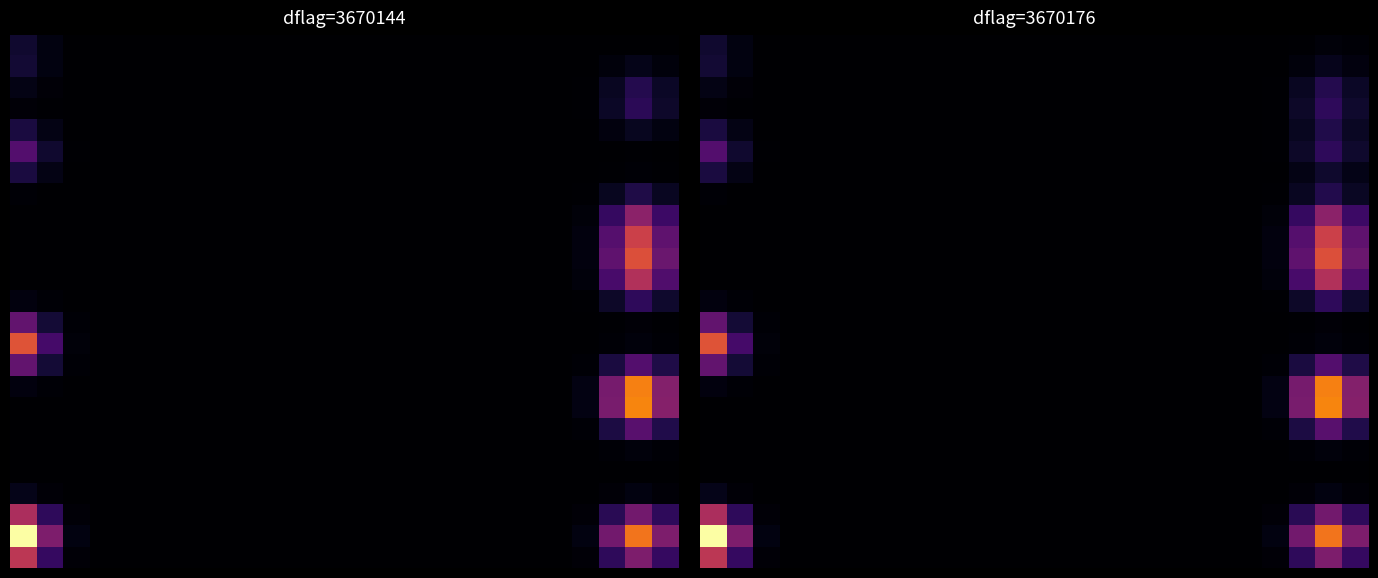

Count the number of categories in the chart.

25